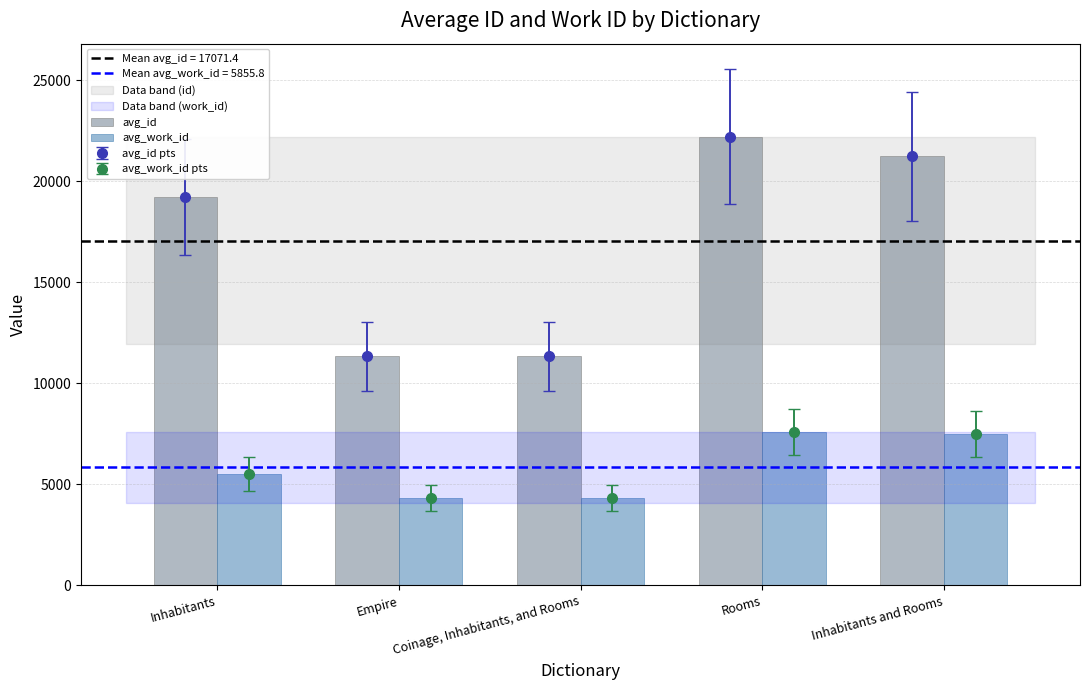

Reading right to left, list all the values displayed in this chart.

avg_id: 21232	22208	11346	11338	19233
avg_work_id: 7489	7593	4339	4337	5521